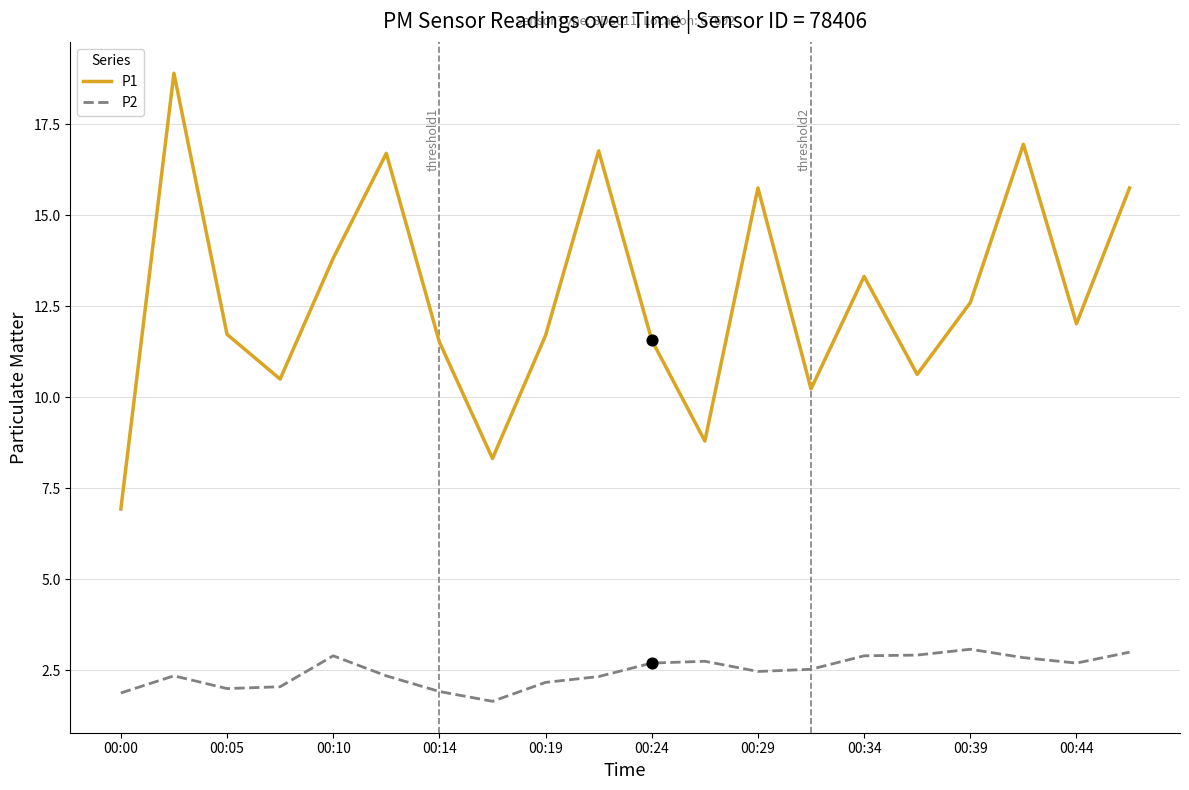

Which series has the largest total across all categories?

P1